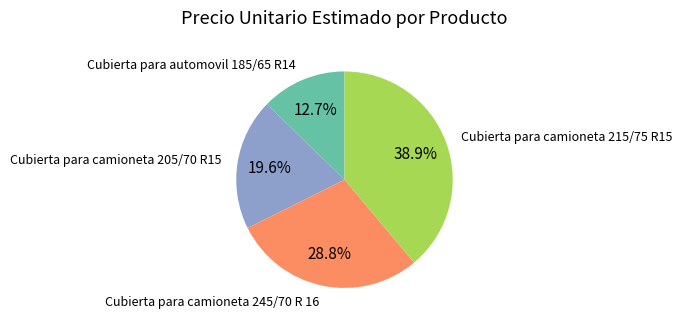

The Cubierta para camioneta 215/75 R15 slice represents 24% of the pie. True or false?

False